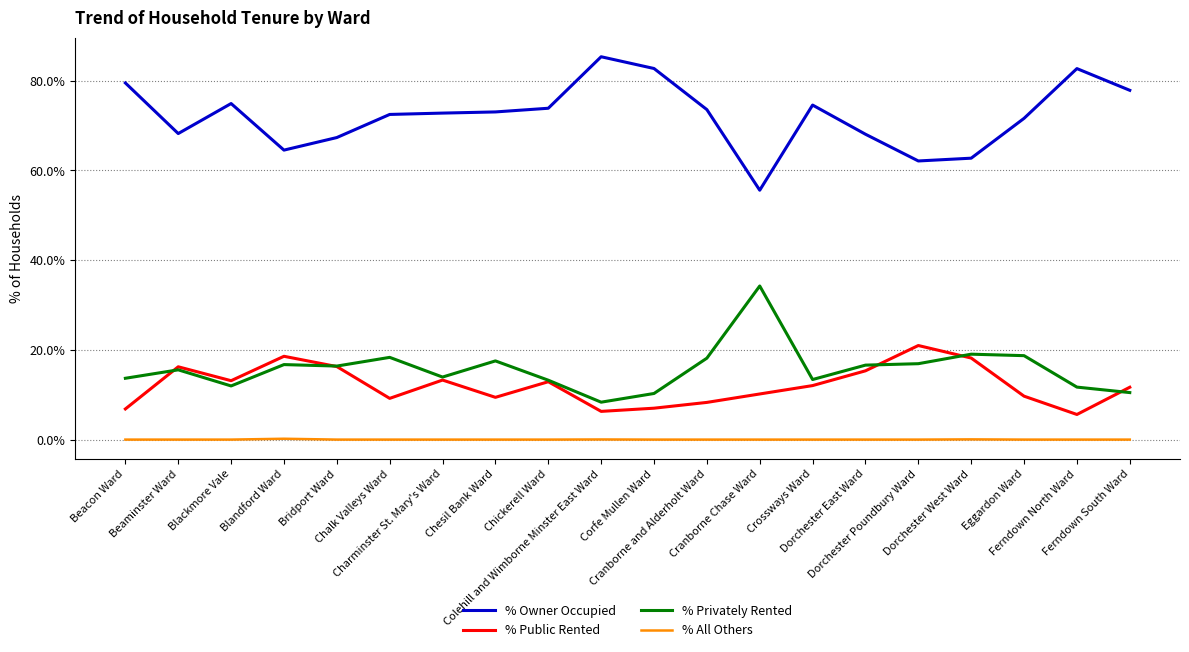

What position from the right is Chesil Bank Ward?

13